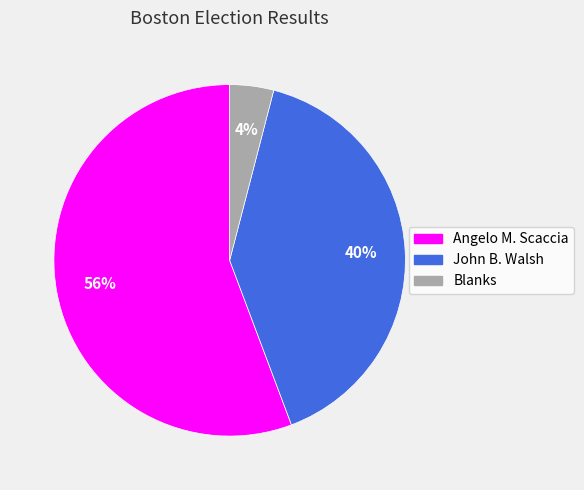

How many slices are in this pie chart?

3